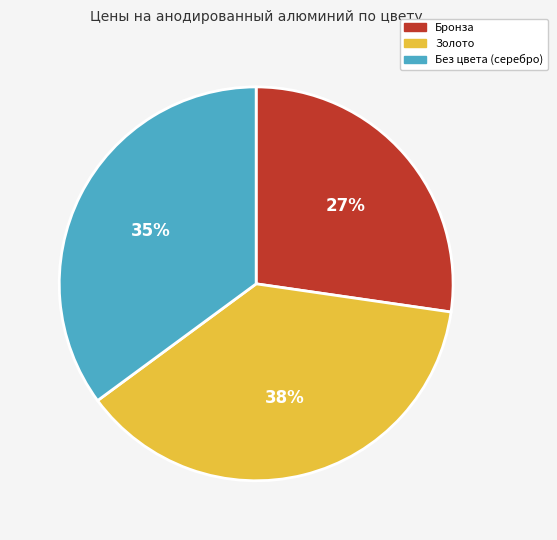

Is there a majority slice in this chart?

No